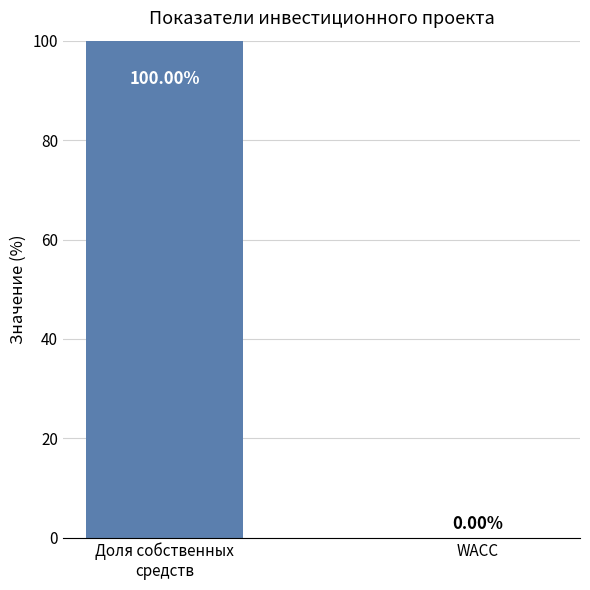

What is the sum of all values?

100